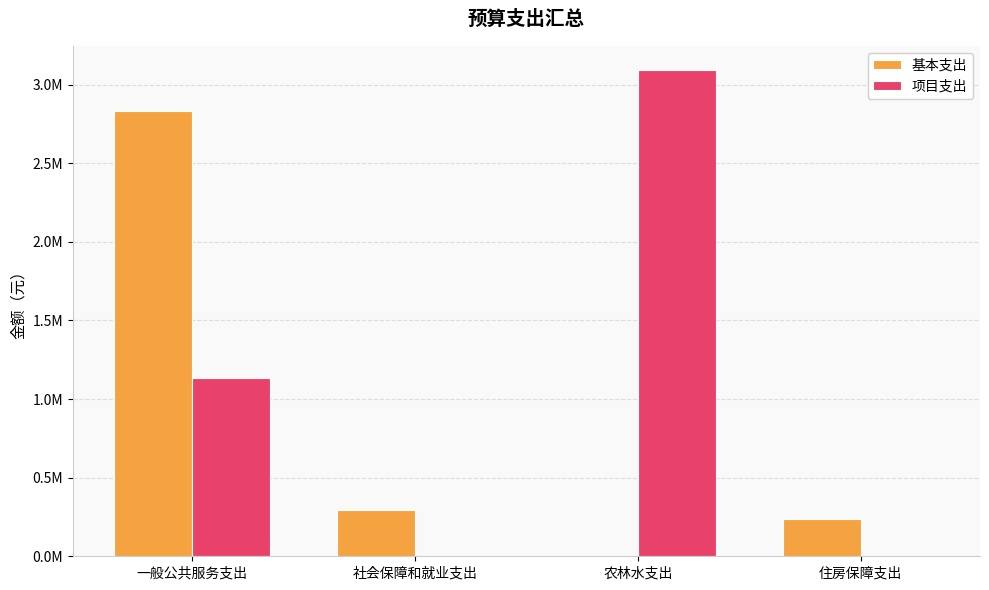

Which category has the lowest value in the 基本支出 series?

农林水支出